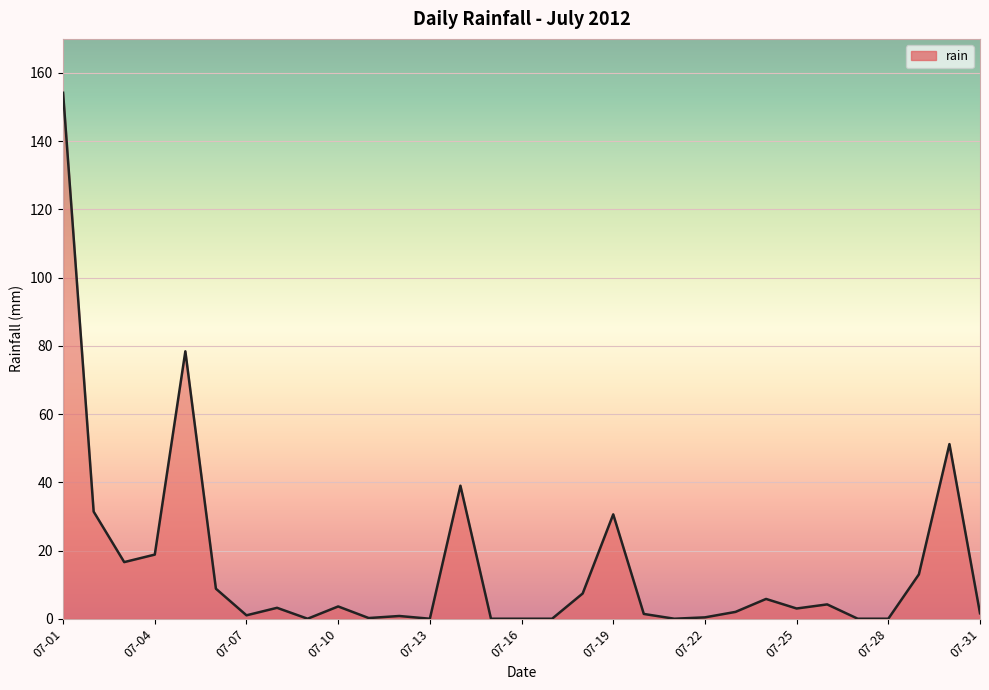

What is the maximum value shown in the chart?

154.2